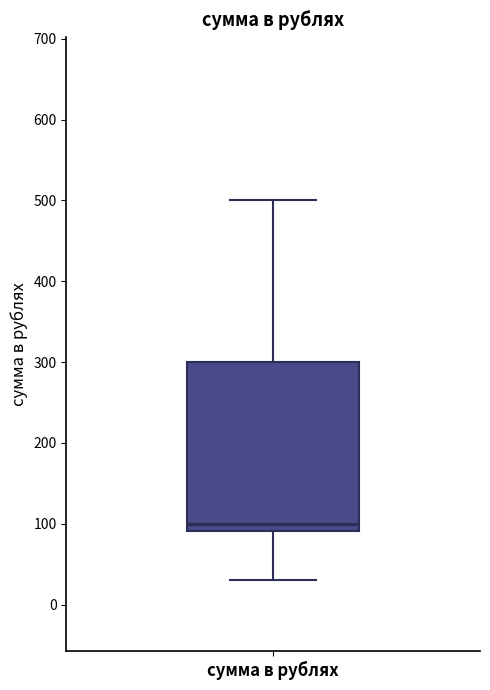

Transcribe this box plot: give where the median line is, the range the box spans, and where the two whiskers end, as read against the y-axis. The values are not printed on the chart, so give them approximately, as read against the axis.

median 100, box 90 to 300, whiskers 30 to 500